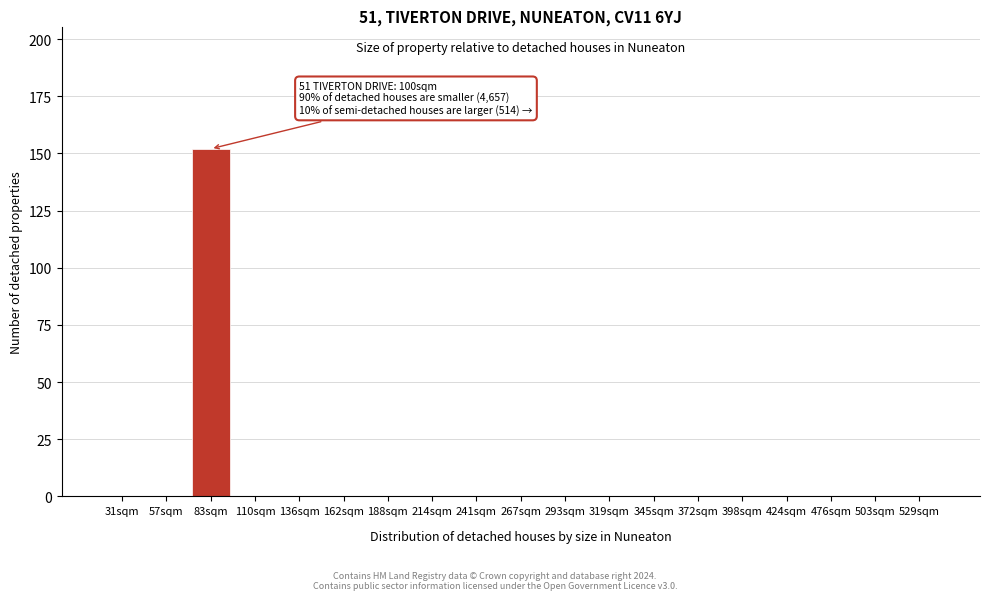

Reading right to left, extract all data points from this chart.

529sqm=0	503sqm=0	476sqm=0	424sqm=0	398sqm=0	372sqm=0	345sqm=0	319sqm=0	293sqm=0	267sqm=0	241sqm=0	214sqm=0	188sqm=0	162sqm=0	136sqm=0	110sqm=0	83sqm=152	57sqm=0	31sqm=0